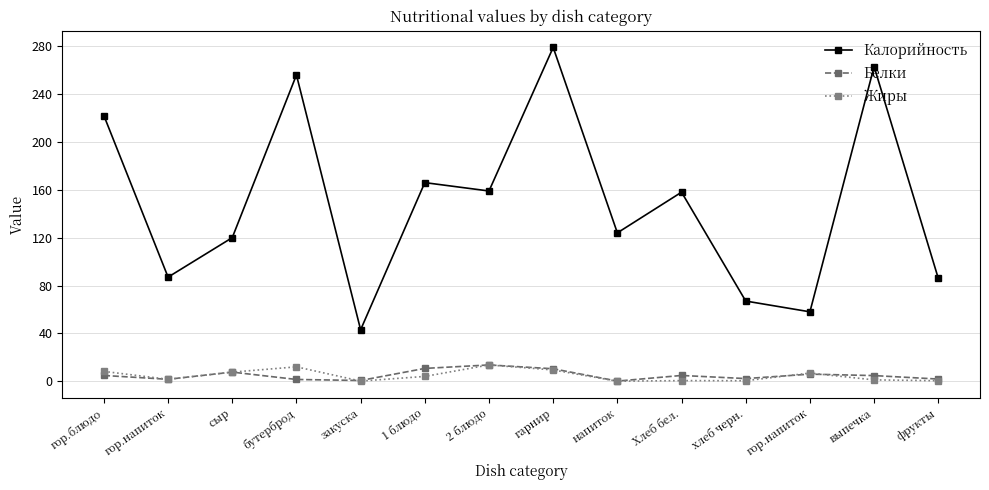

At which category is the sum across all series the highest?

гарнир